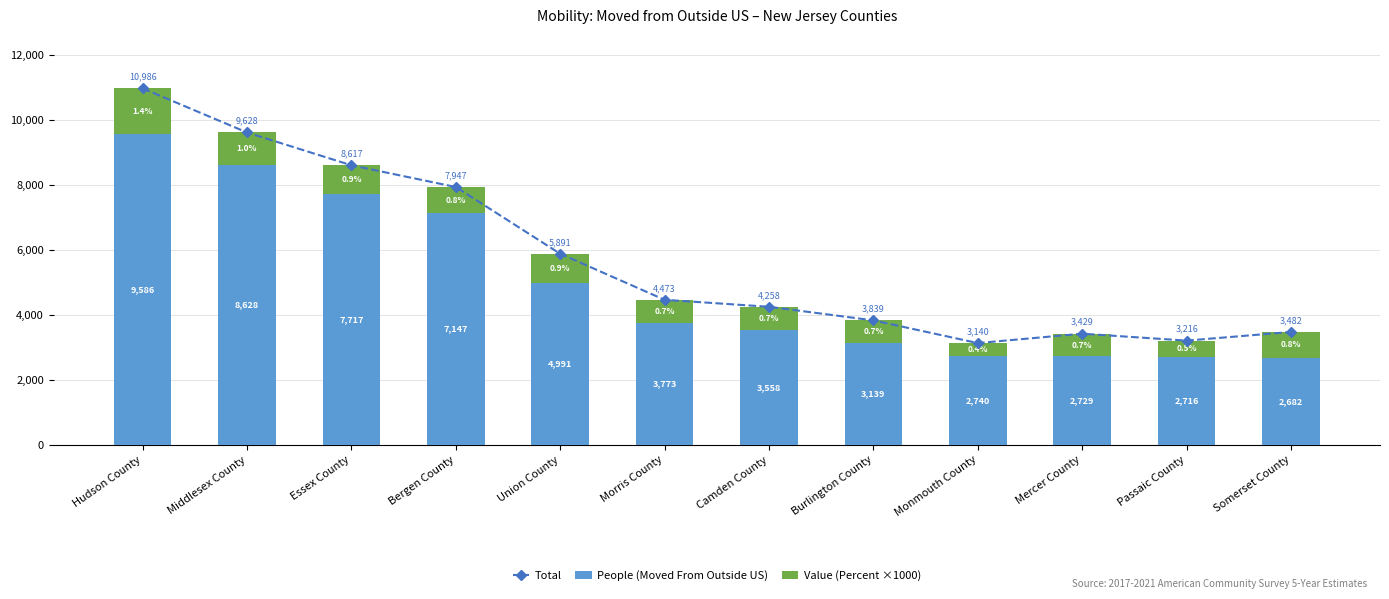

Reading left to right, extract all data points from this chart.

Total: 10986	9628	8617	7947	5891	4473	4258	3839	3140	3429	3216	3482
People (Moved From Outside US): 9586	8628	7717	7147	4991	3773	3558	3139	2740	2729	2716	2682
Value (Percent ×1000): 1400	1000	900	800	900	700	700	700	400	700	500	800